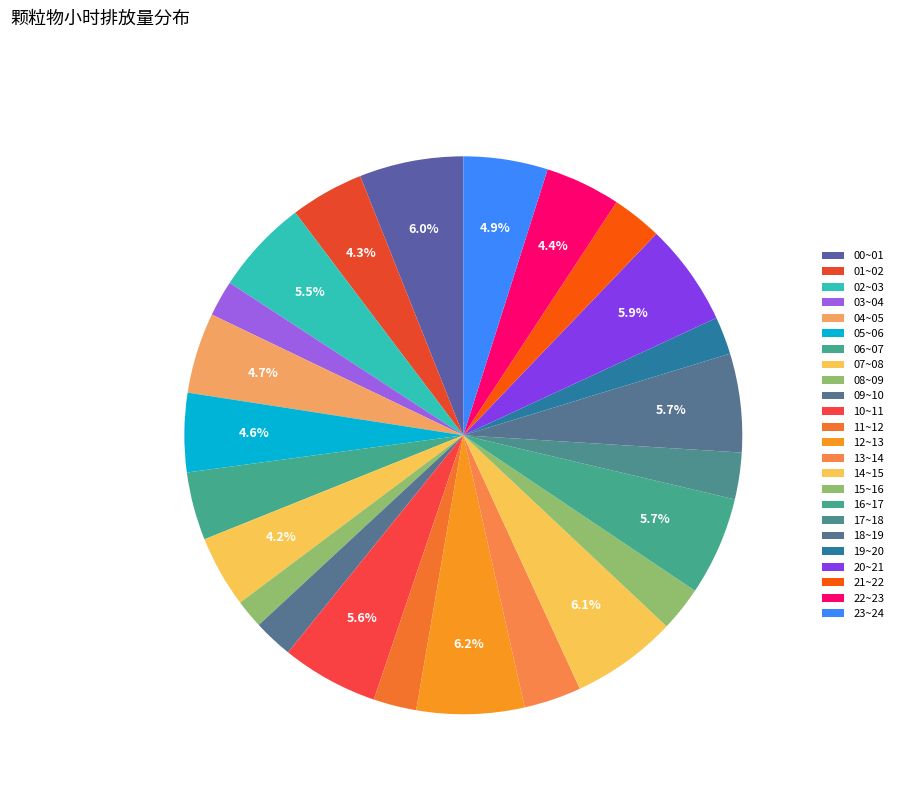

Count the number of slices in the pie.

24